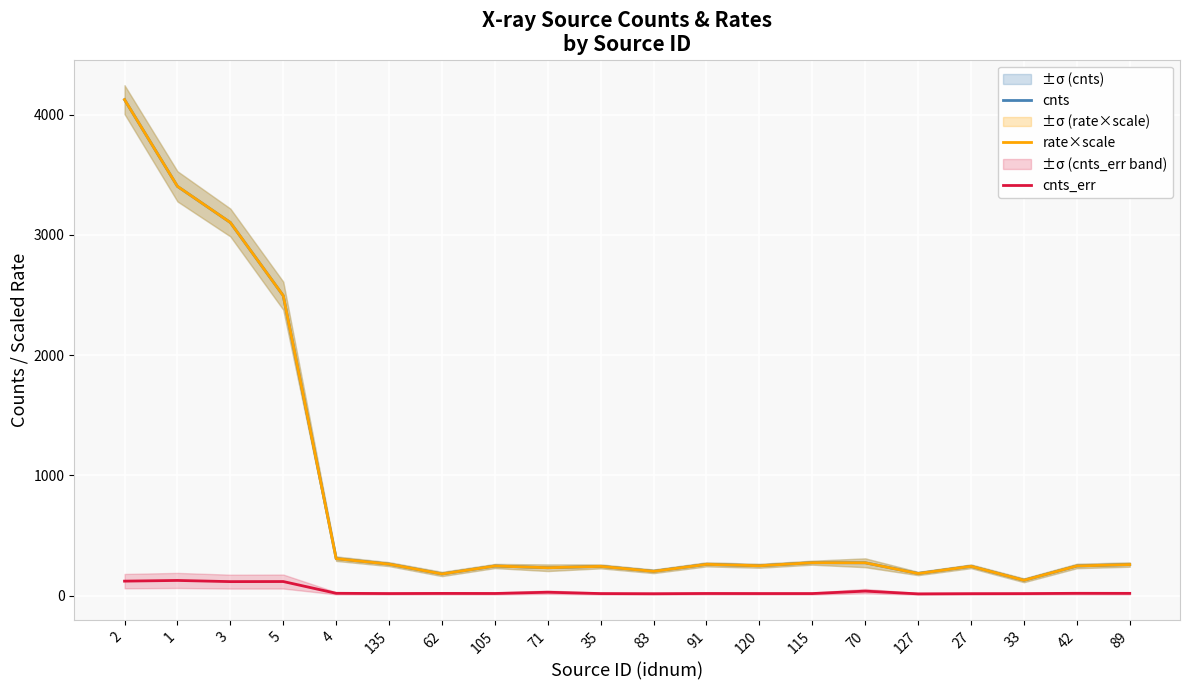

Reading right to left, list all the values displayed in this chart.

cnts: 89=257.8	42=246.0	33=127.0	27=243.2	127=183.7	70=272.6	115=273.3	120=247.6	91=259.5	83=201.8	35=242.6	71=231.3	105=245.8	62=179.5	135=261.2	4=306.7	5=2494.5	3=3103.3	1=3404.2	2=4125.6
rate×scale: 89=257.9	42=246.0	33=127.1	27=243.3	127=183.0	70=272.6	115=273.3	120=247.7	91=259.5	83=201.3	35=242.7	71=231.3	105=245.8	62=179.5	135=261.2	4=306.7	5=2494.6	3=3103.5	1=3404.4	2=4125.8
cnts_err: 89=18.1	42=18.6	33=16.1	27=15.6	127=13.9	70=36.8	115=16.5	120=16.6	91=17.1	83=15.1	35=16.5	71=27.5	105=17.2	62=17.8	135=16.5	4=18.7	5=116.5	3=115.8	1=125.6	2=119.8